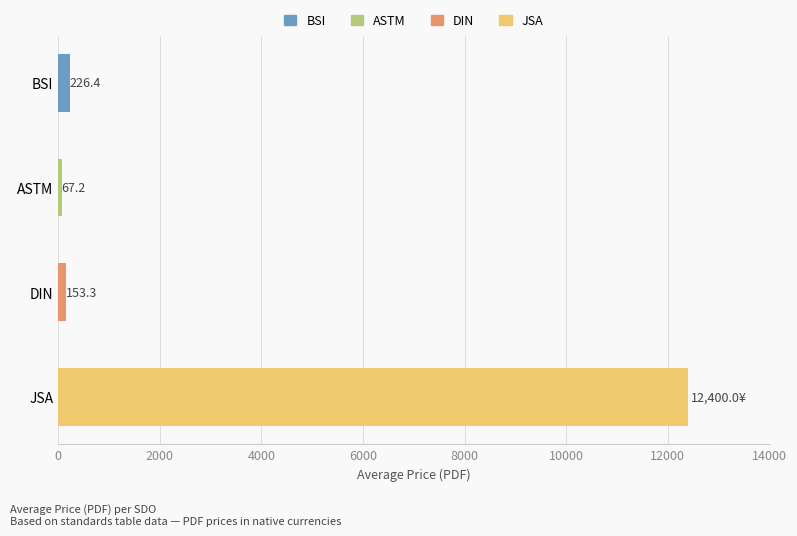

List the labels in order of value, largest first.

JSA, BSI, DIN, ASTM